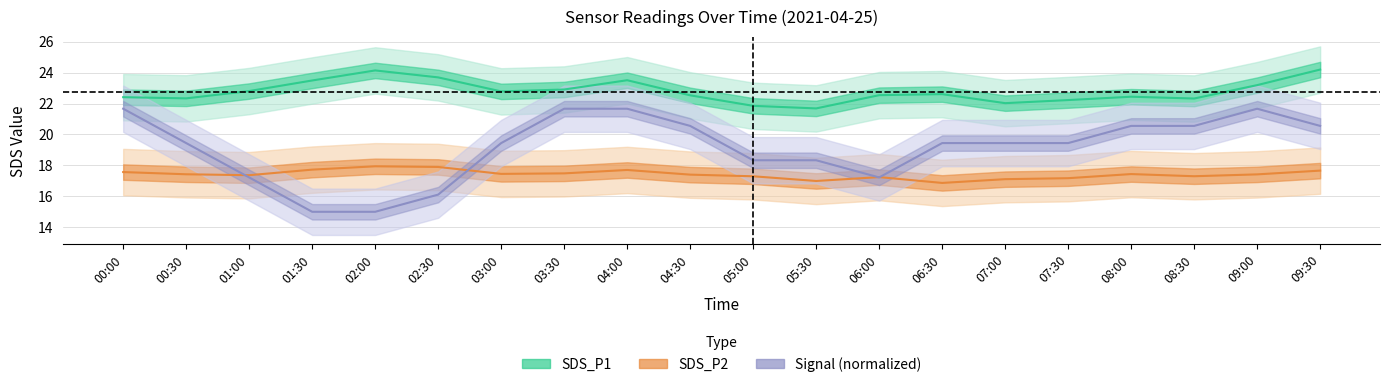

The Signal (normalized) series shows 36.0 at 08:00. True or false?

False